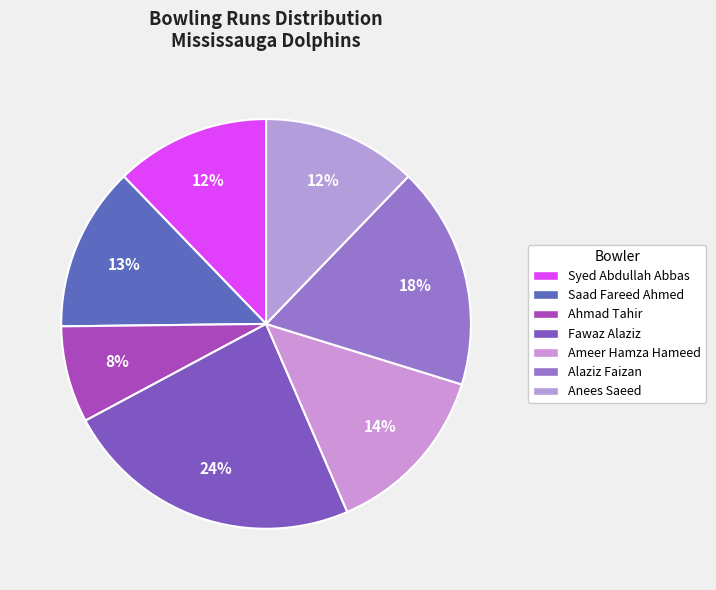

True or false: Alaziz Faizan accounts for 18% of the total.

True